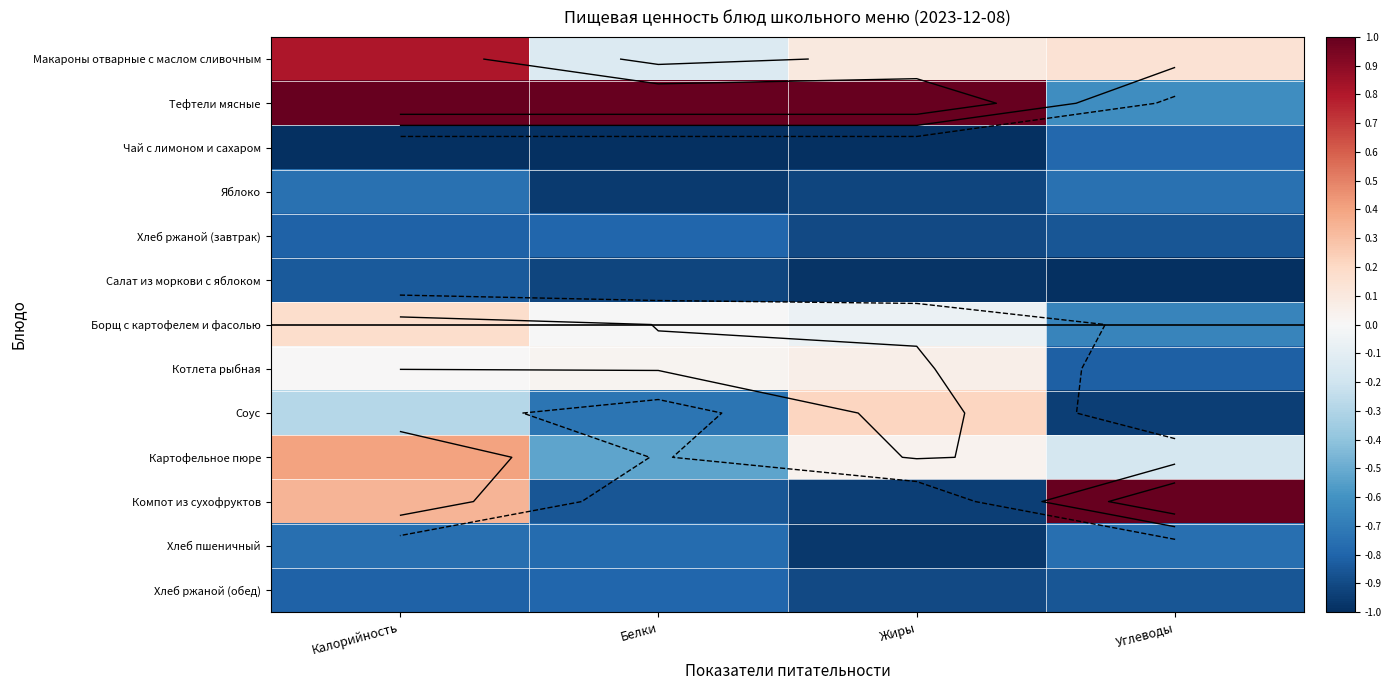

The value of Компот из сухофруктов at Белки is -1.5. True or false?

False